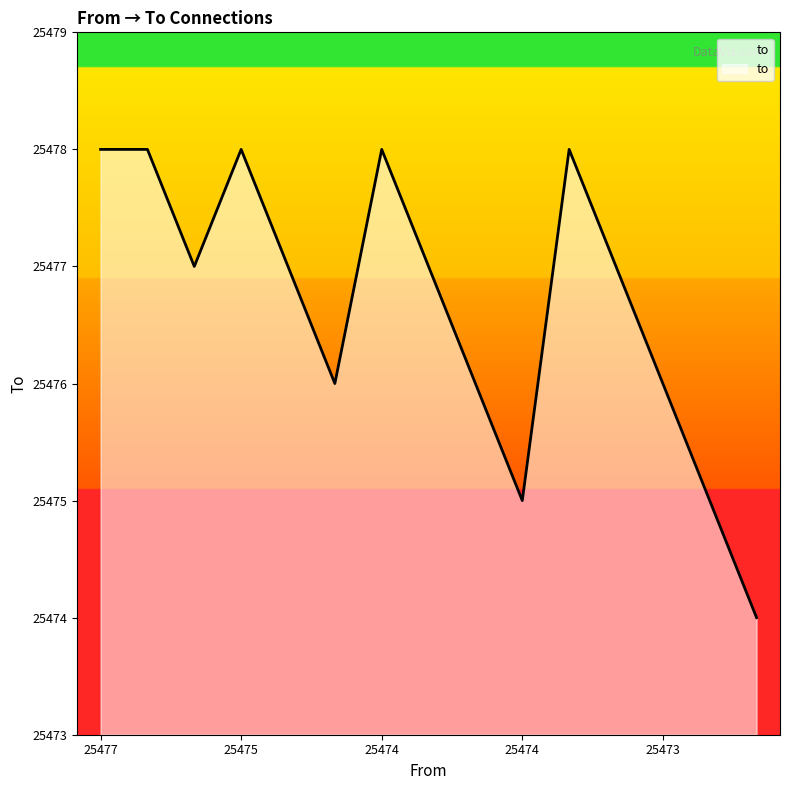

What is the smallest value displayed?

25474